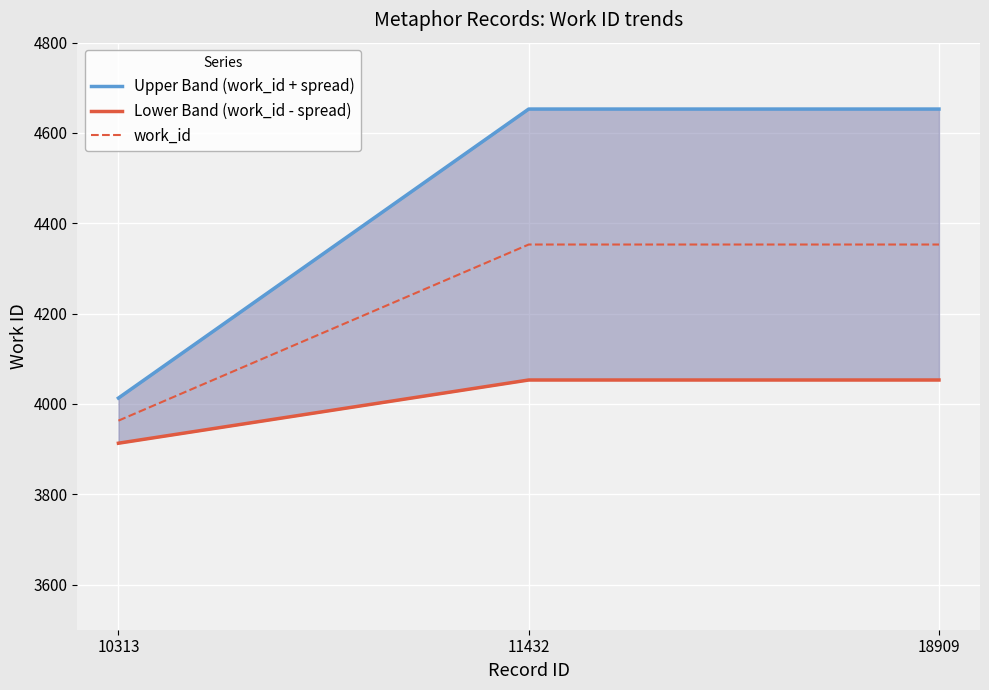

True or false: Upper Band (work_id + spread) has a value of 6630 at 10313.

False